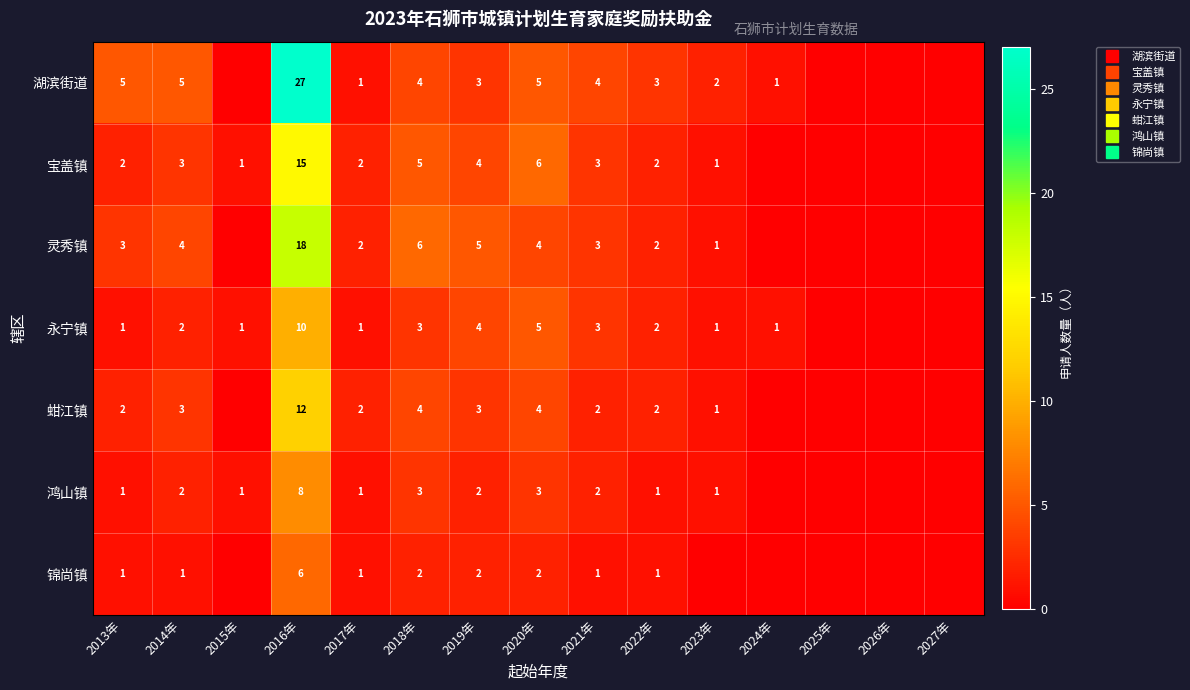

True or false: 永宁镇 has a value of 0 at 2014年.

False